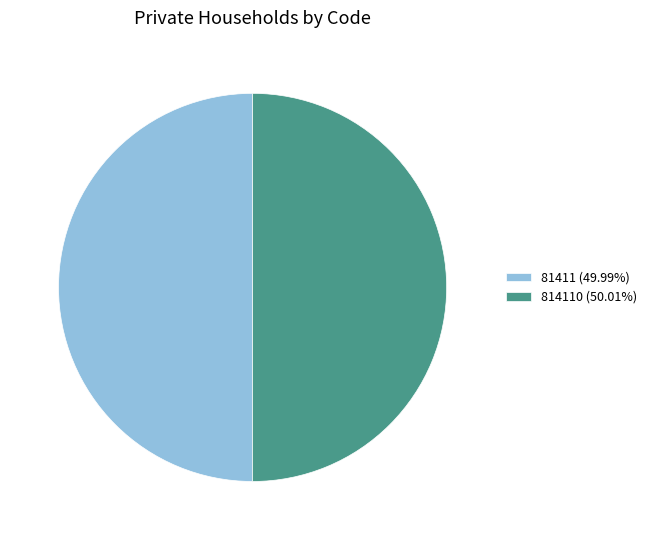

What is the ratio of the value at 81411 (49.99%) to the value at 814110 (50.01%)?

1.0